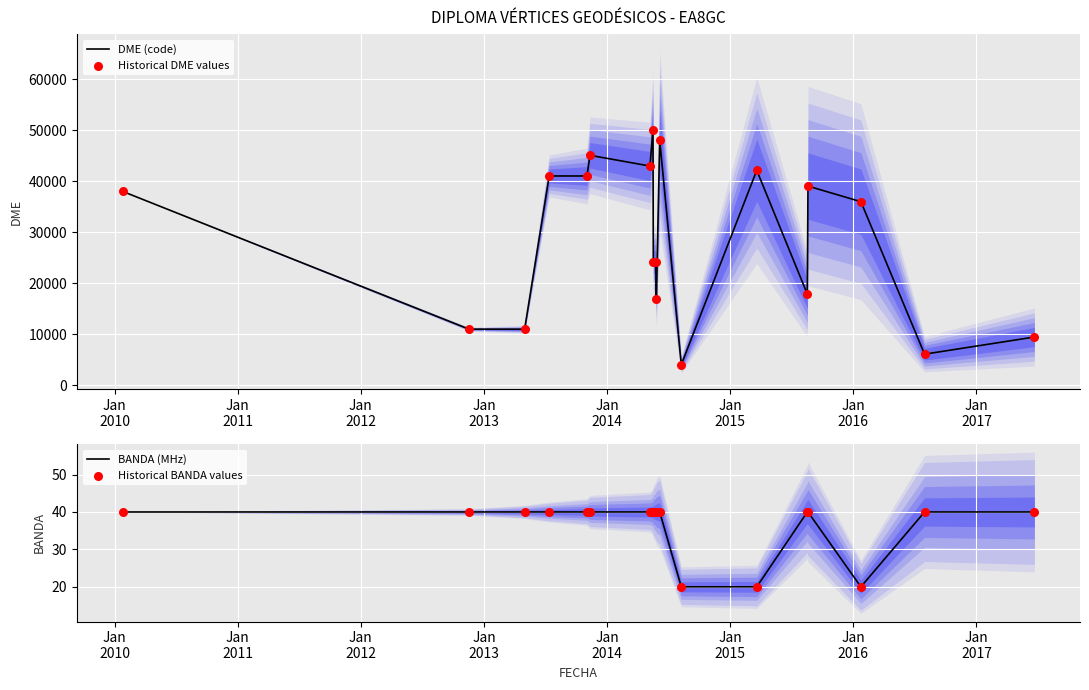

What is the lowest value of the DME (code) series?

4066